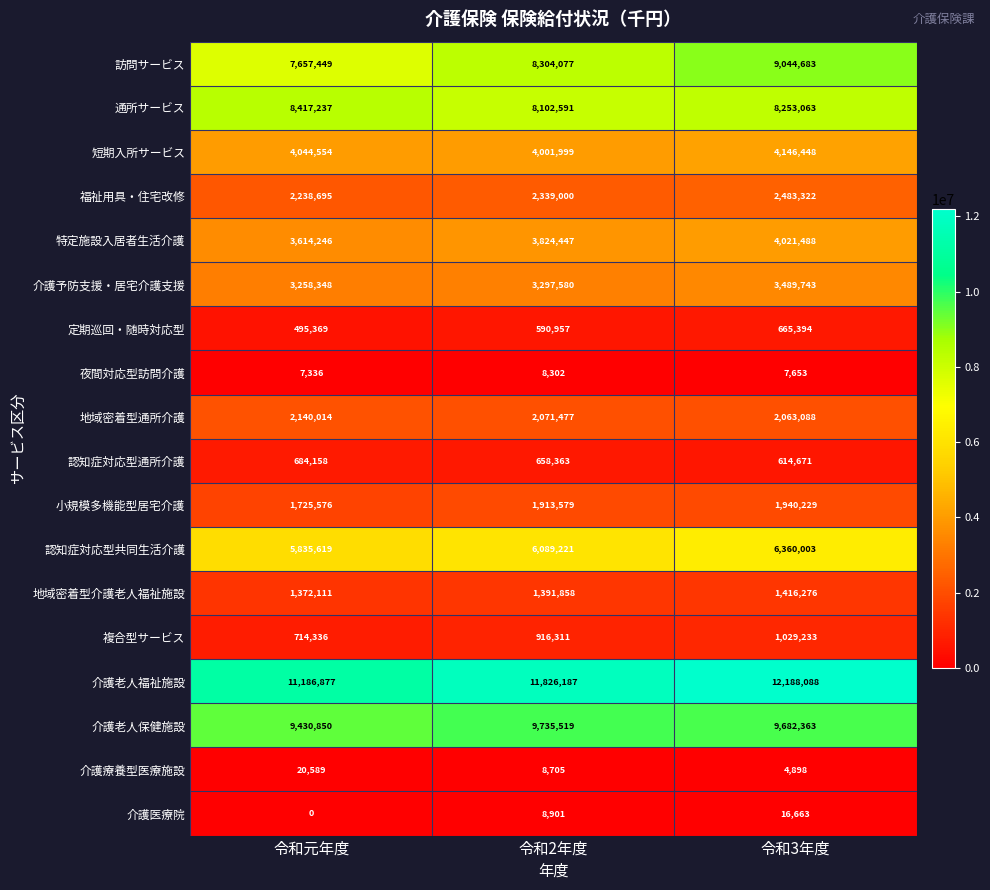

What is the average value of the 特定施設入居者生活介護 series?

3820060